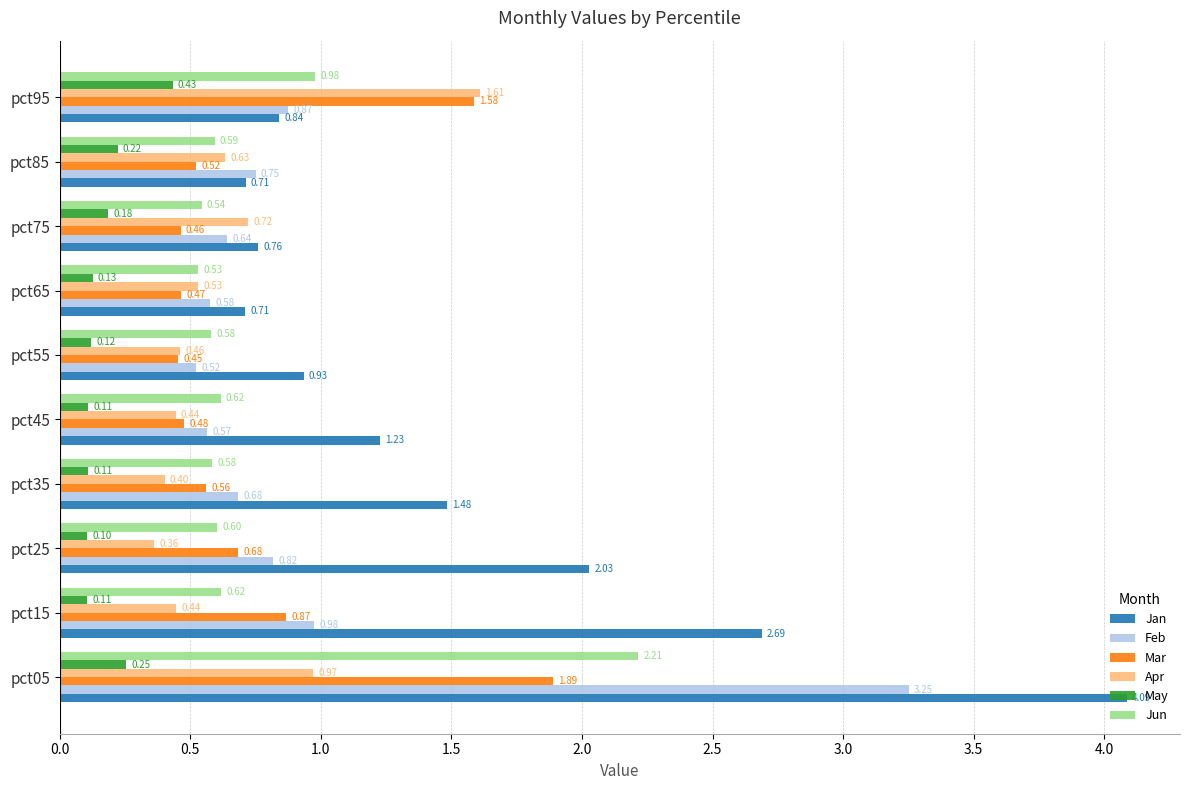

What is the sum of all Mar values?

8.0